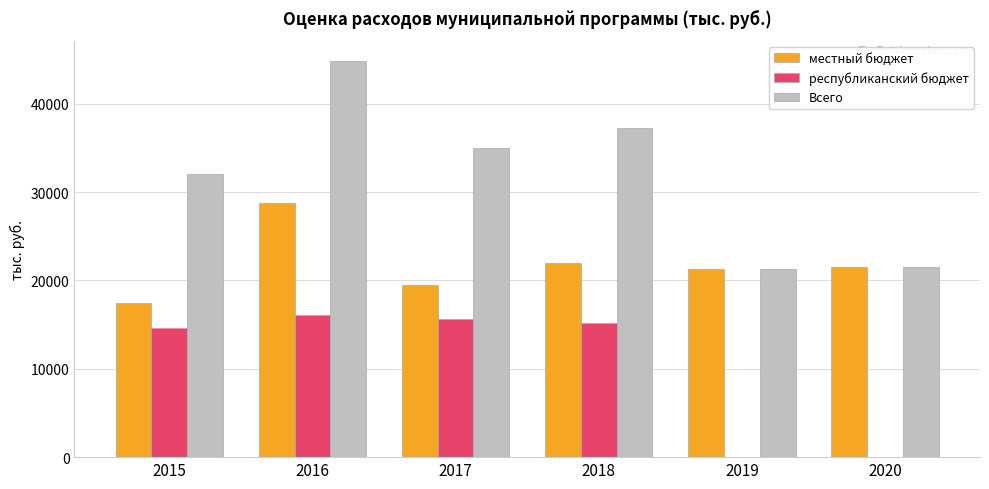

What is the sum of the республиканский бюджет values at 2018 and 2020?

15209.6